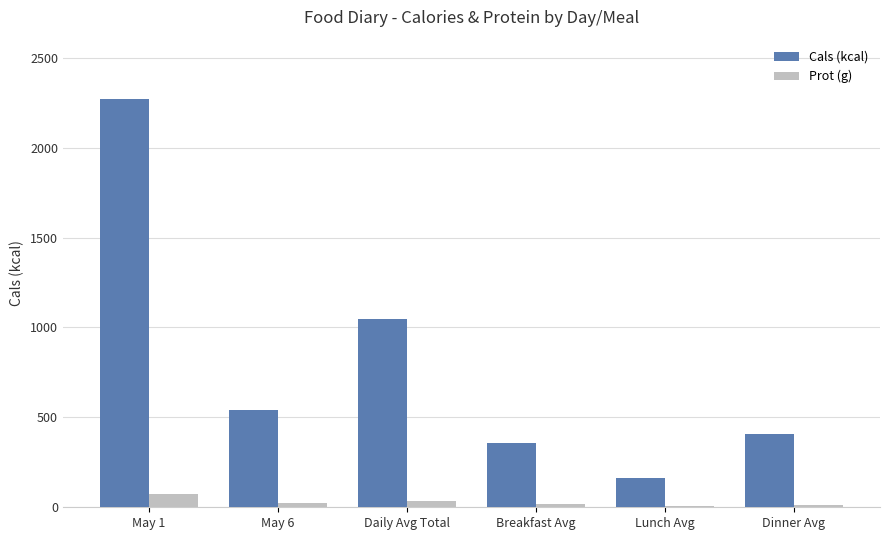

What is the highest value of the Prot (g) series?

73.6